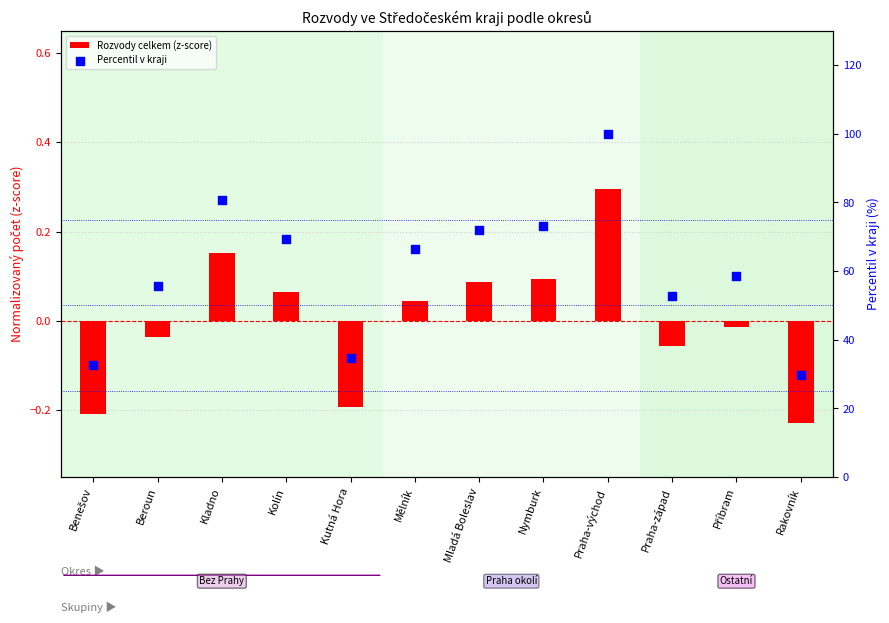

Which series contains the highest Y value?

Percentil v kraji